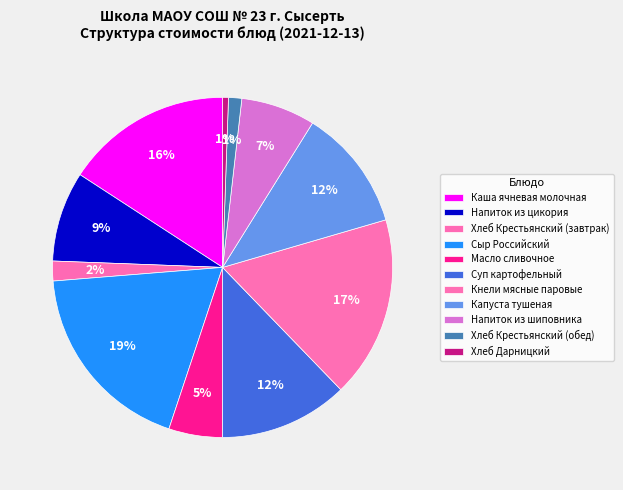

Is it true that Каша ячневая молочная is 16% of the pie?

True